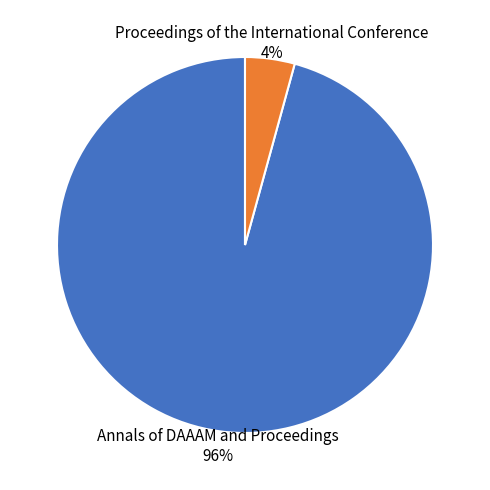

Which slice is the smallest?

Proceedings of the International Conference